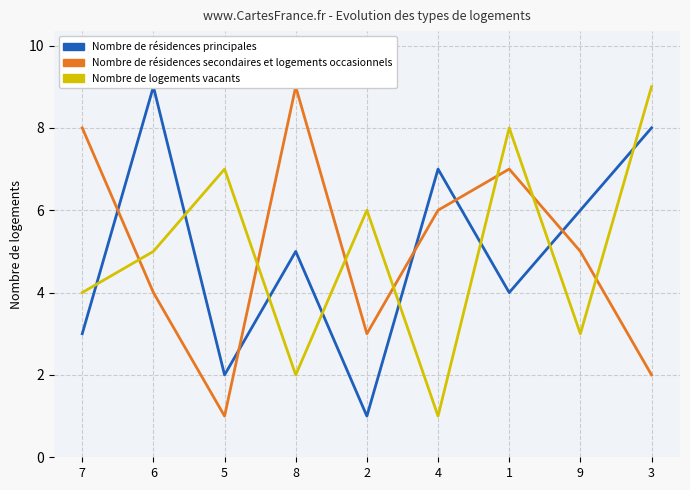

Is the value of Nombre de résidences principales at 4 greater than the value of Nombre de résidences secondaires et logements occasionnels at 5?

Yes